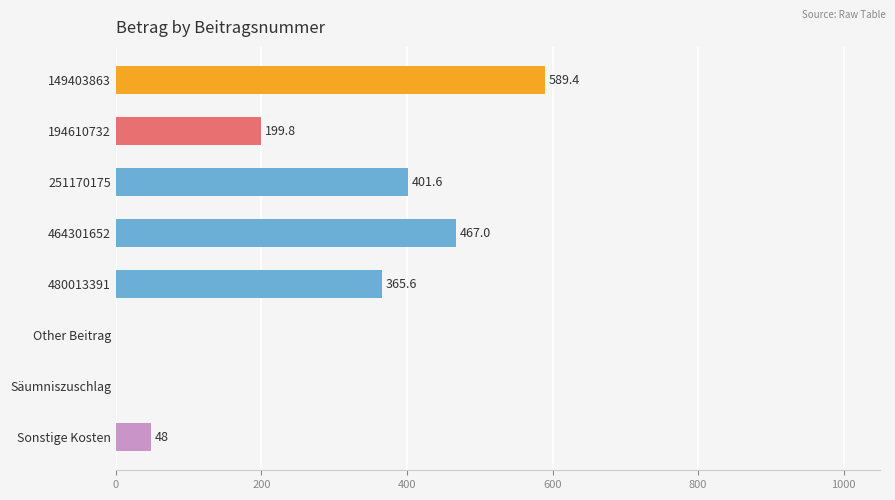

Does the chart contain stacked bars?

No